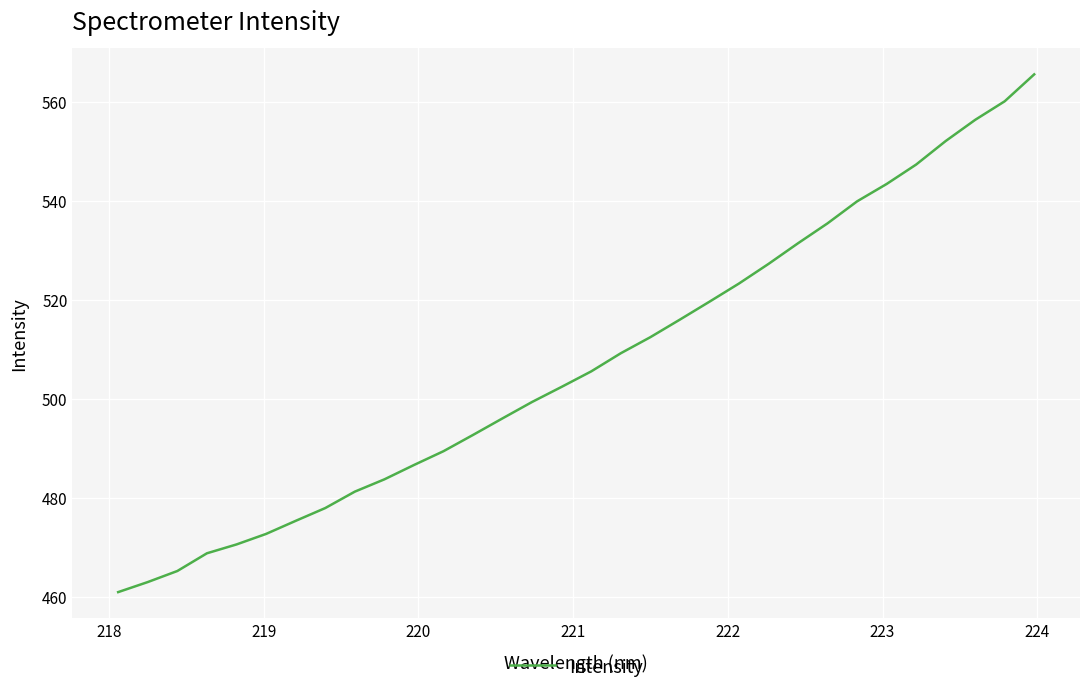

What is the maximum value shown in the chart?

565.6